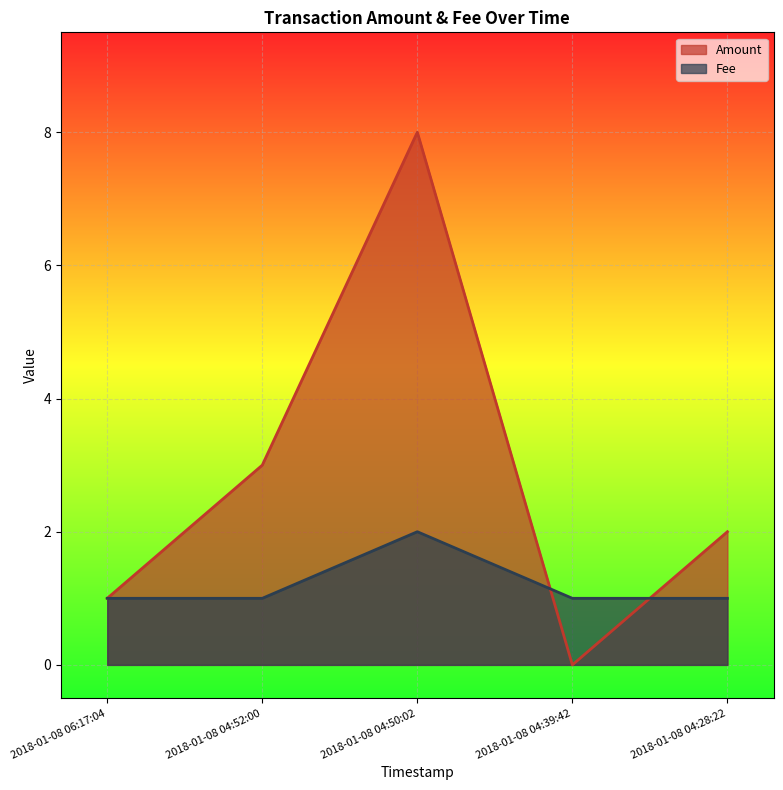

What is the greatest value displayed?

8